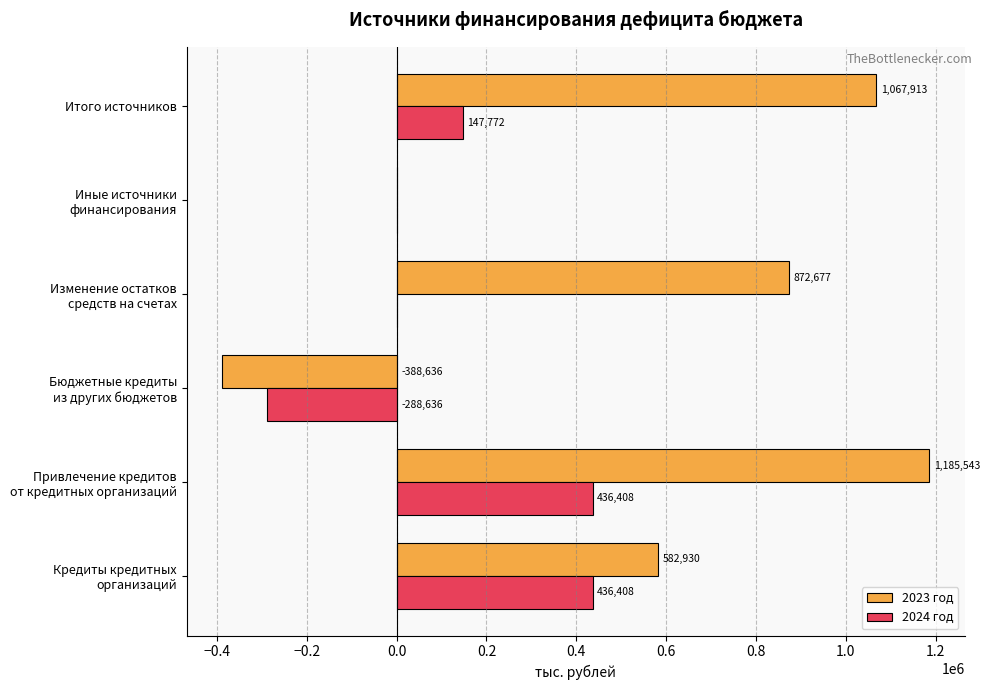

What is the maximum value shown in the chart?

1185542.8